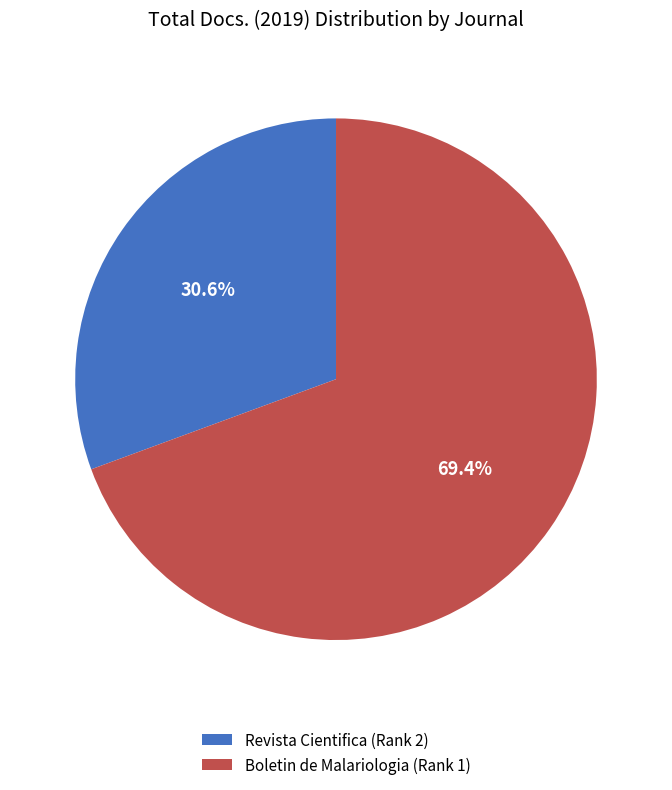

Is the sum of Revista Cientifica (Rank 2) and Boletin de Malariologia (Rank 1) greater than half?

Yes